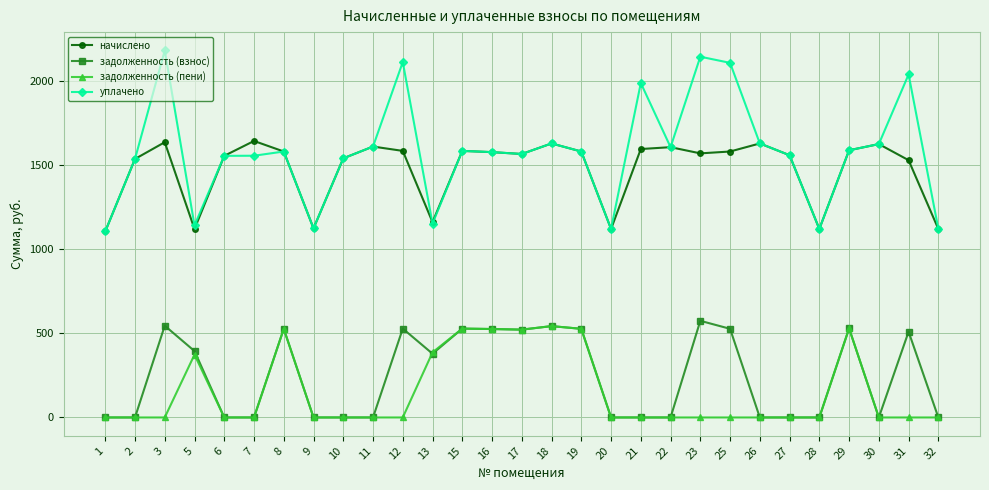

True or false: начислено and задолженность (взнос) intersect in this chart.

False